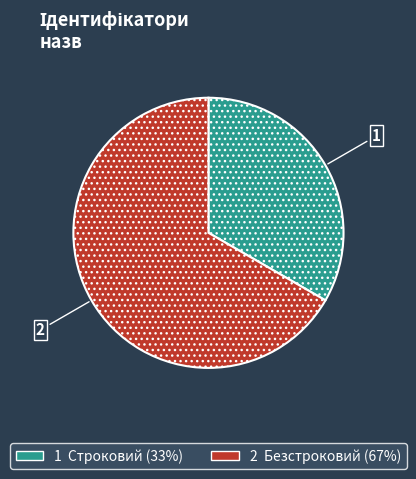

Does any single category account for the majority?

Yes